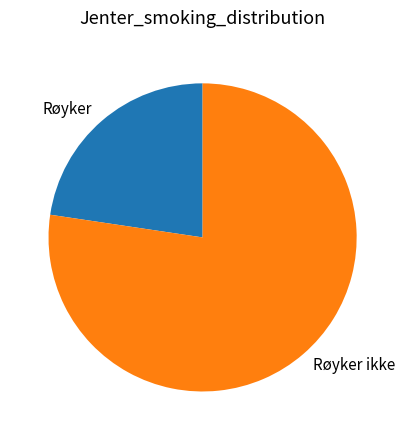

Is Røyker the majority of the pie?

No